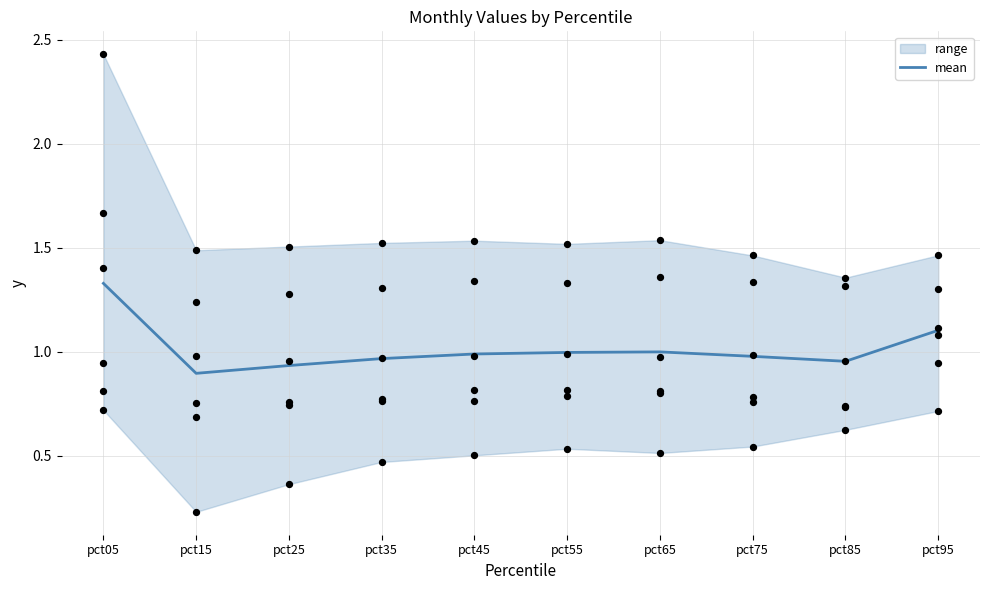

What is the total value across all series at pct35?

5.8